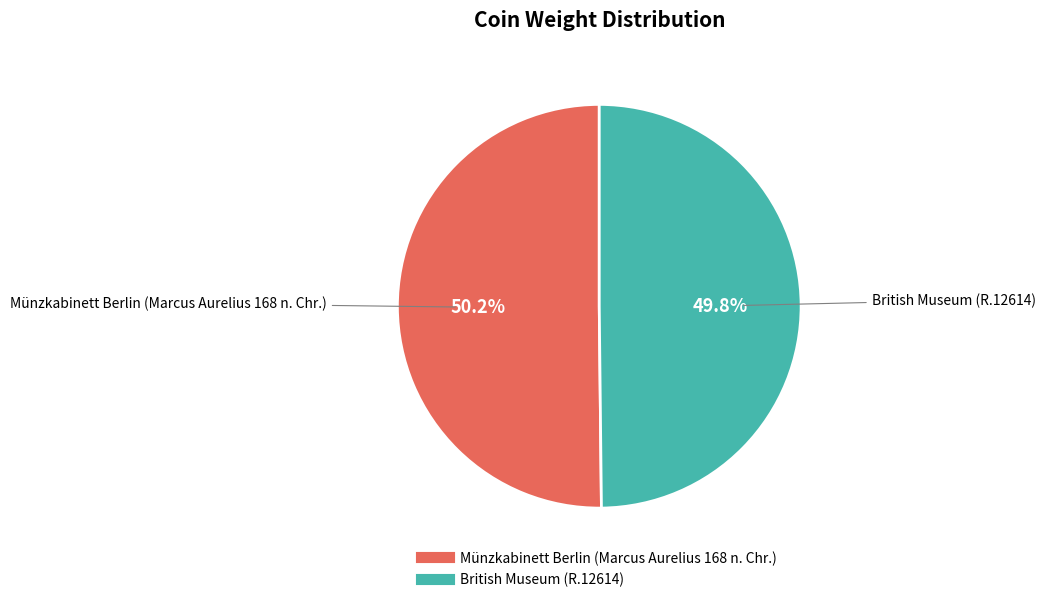

To the nearest percent, what is the combined percentage of British Museum (R.12614) and Münzkabinett Berlin (Marcus Aurelius 168 n. Chr.)?

100%